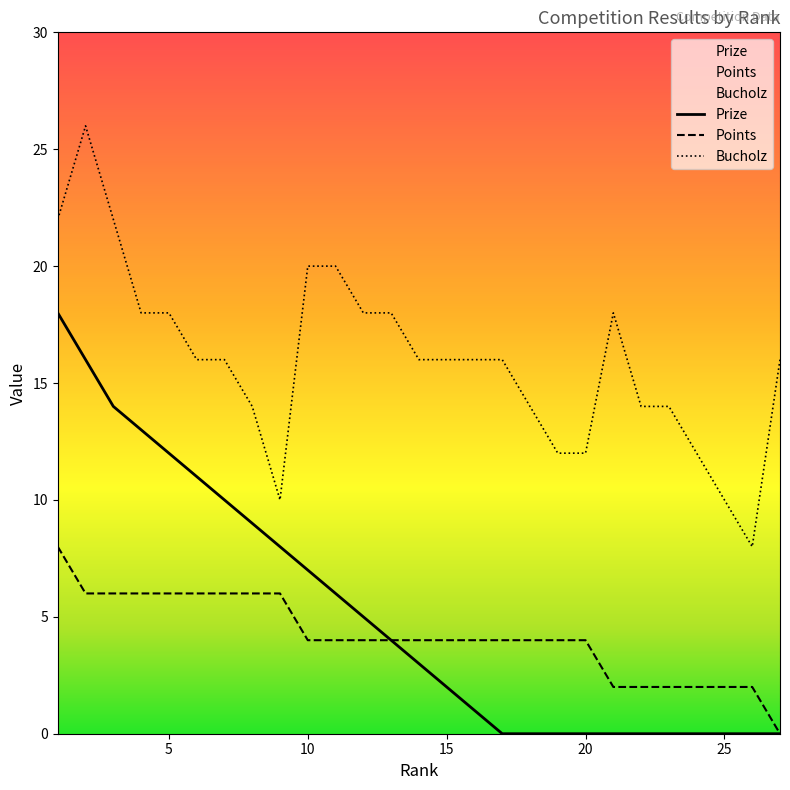

What is the difference between the maximum and minimum values in the Prize series?

18